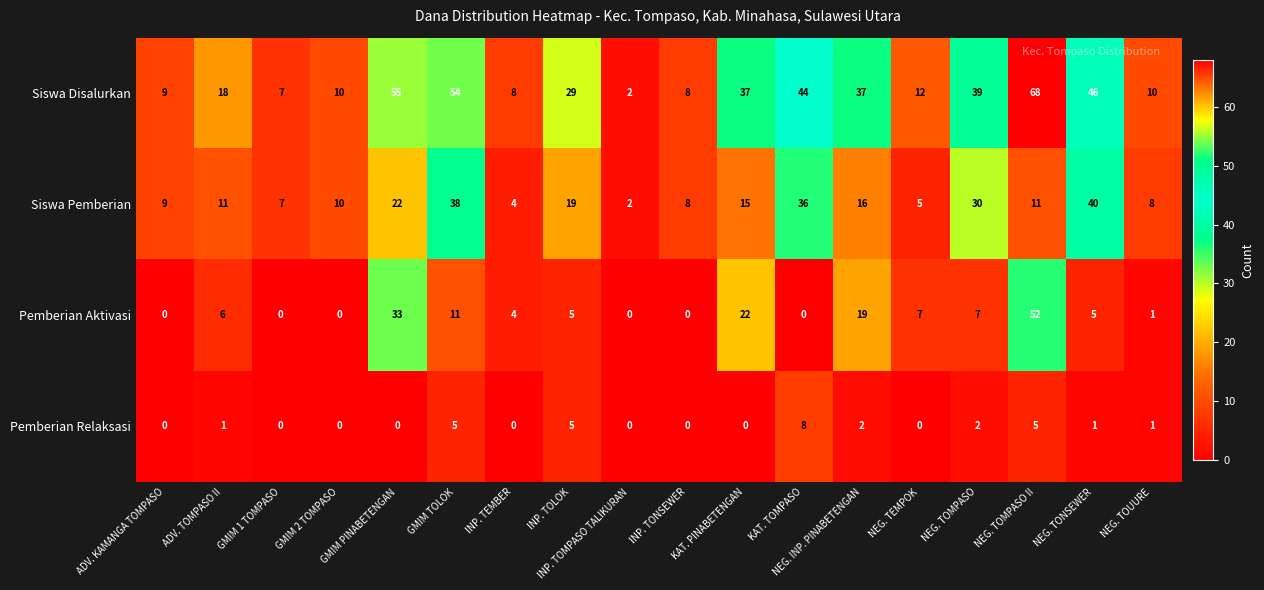

The value of Pemberian Relaksasi at GMIM PINABETENGAN is 0. True or false?

True